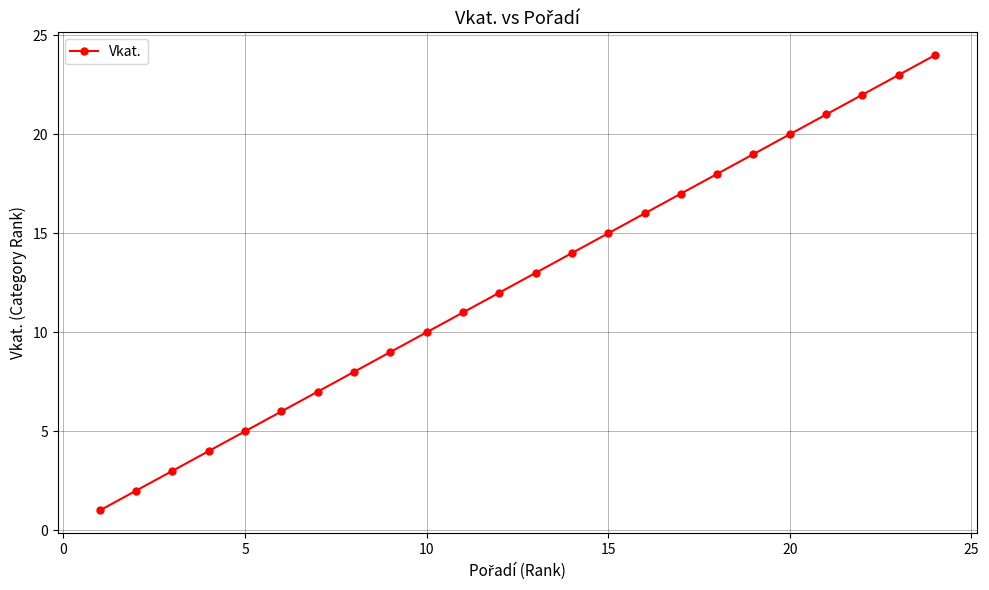

What is the maximum value shown in the chart?

24